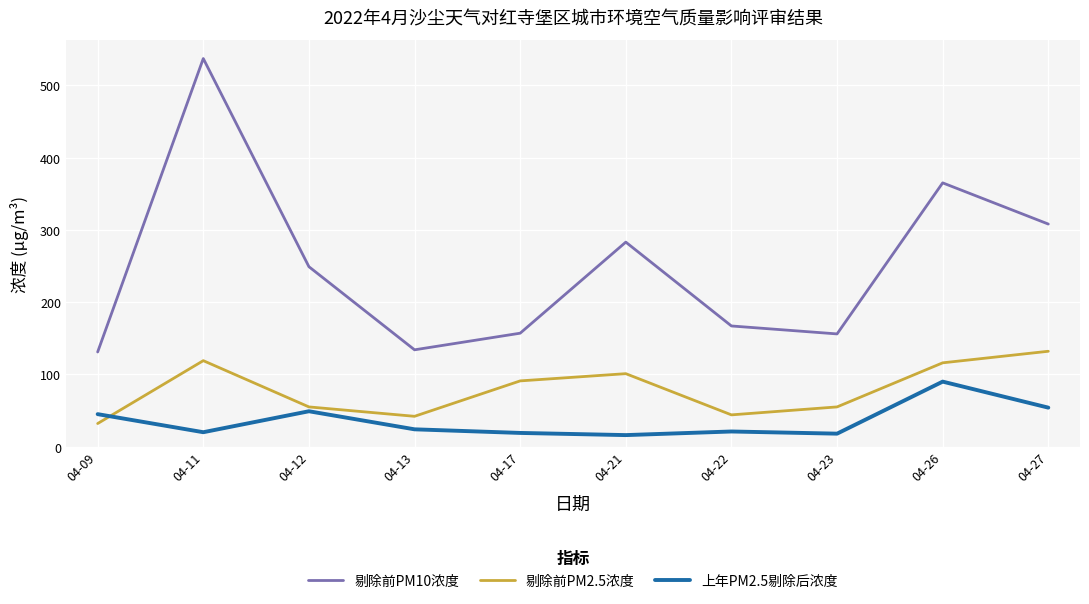

What is the difference between the second highest and minimum values in the 上年PM2.5剔除后浓度 series?

38